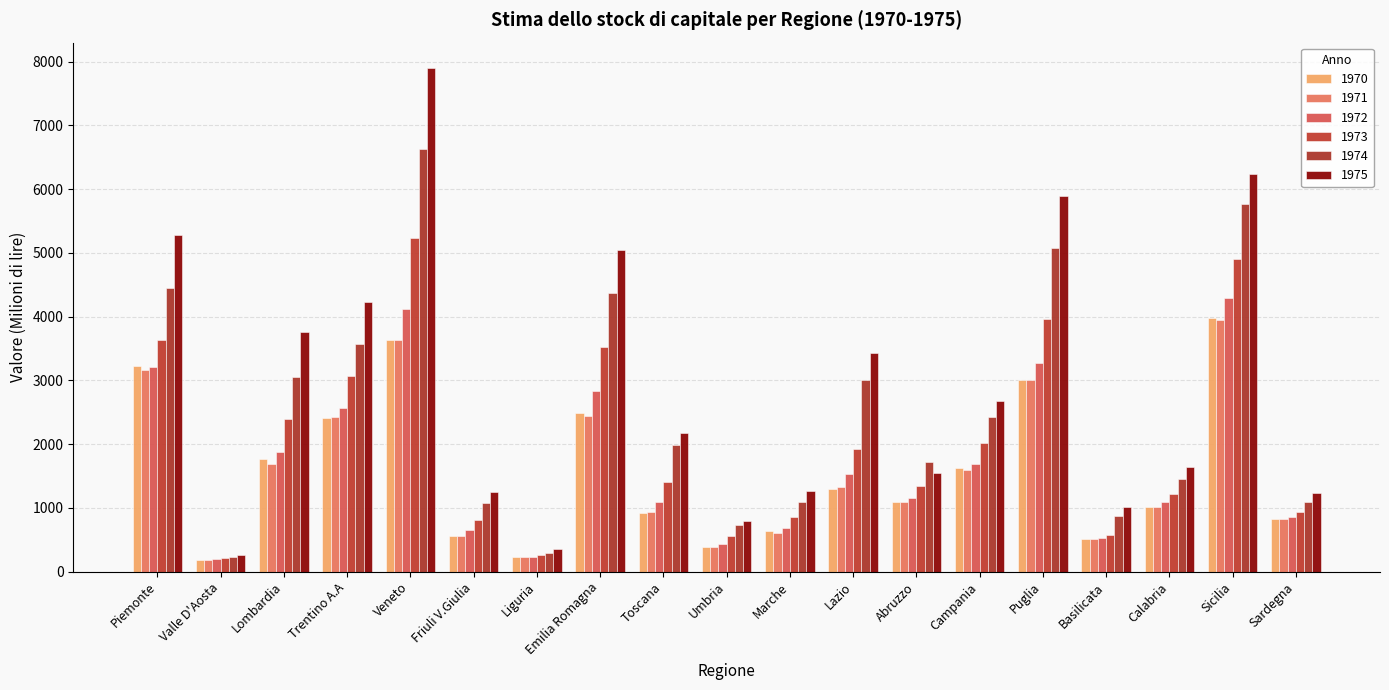

Are the bars horizontal?

No